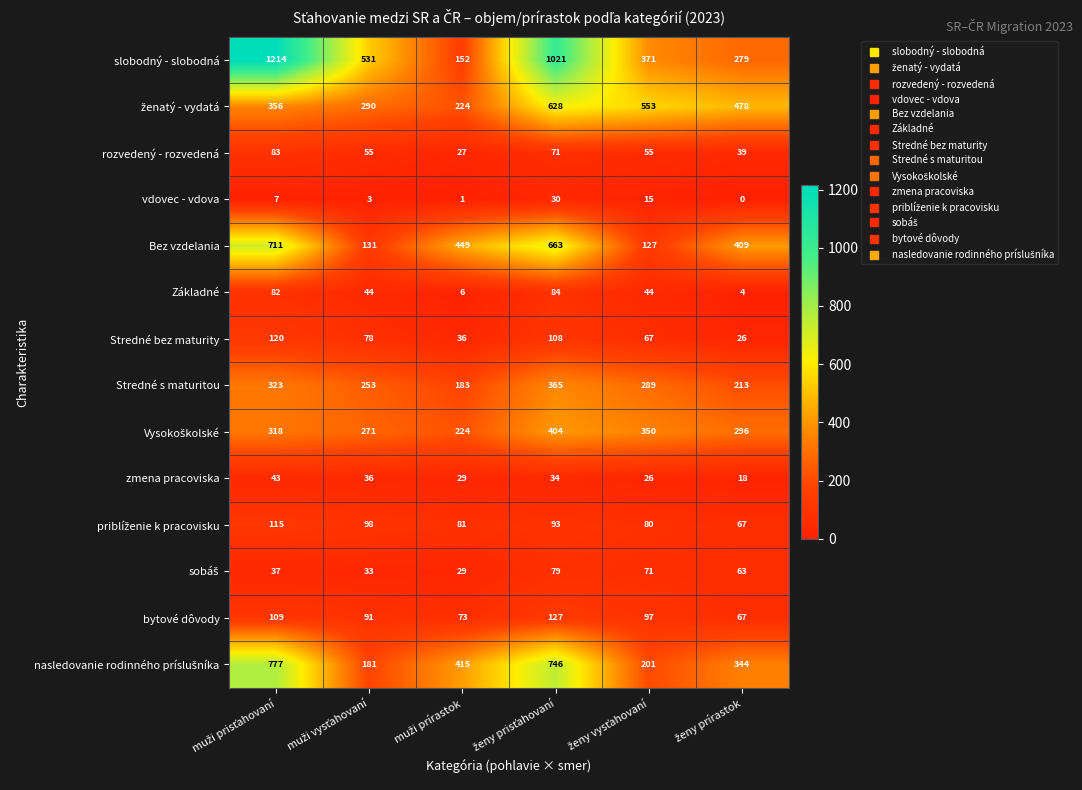

At how many categories does at least one series exceed 236?

6